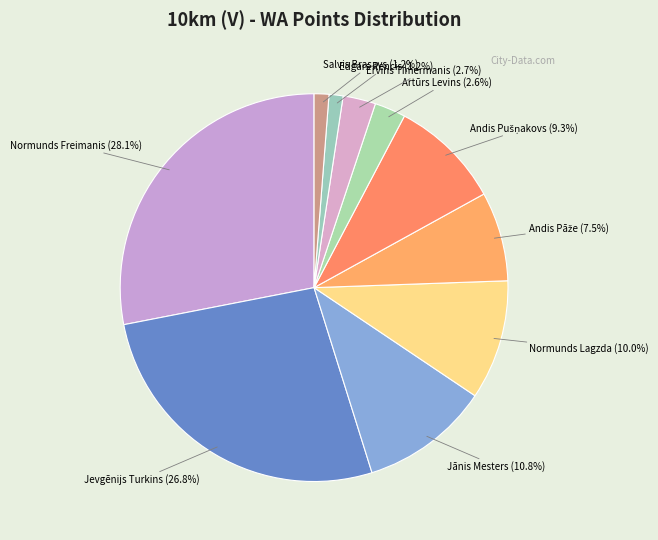

To the nearest percent, what percentage of the pie is Jevgēnijs Turkins?

27%